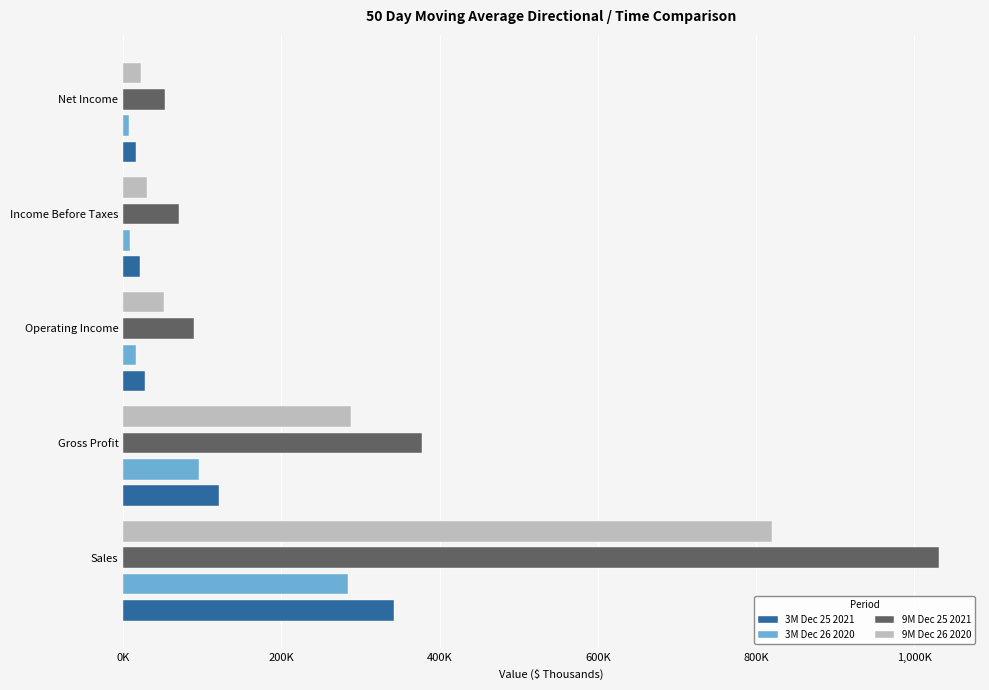

Which series has the largest range (max minus min)?

9M Dec 25 2021